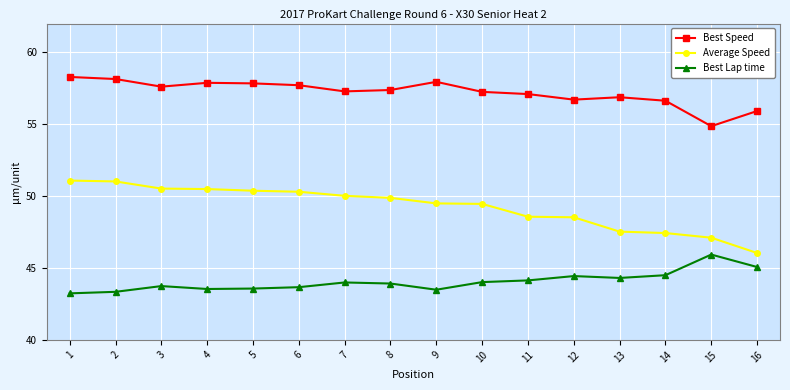

What is the value of the Best Lap time point at the 11th from the left?

44.1